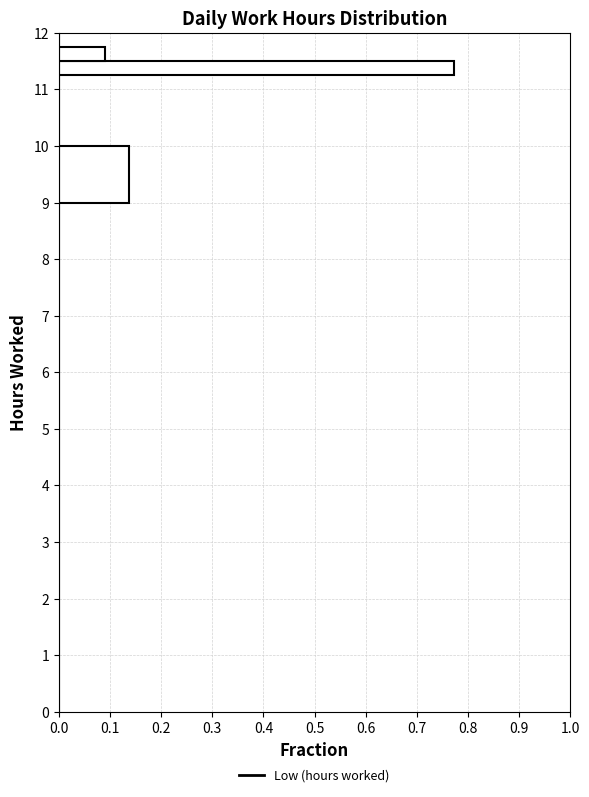

Around what value on the y-axis is the longest bar? Give the approximate position of its centre, as read against the axis.

11.4